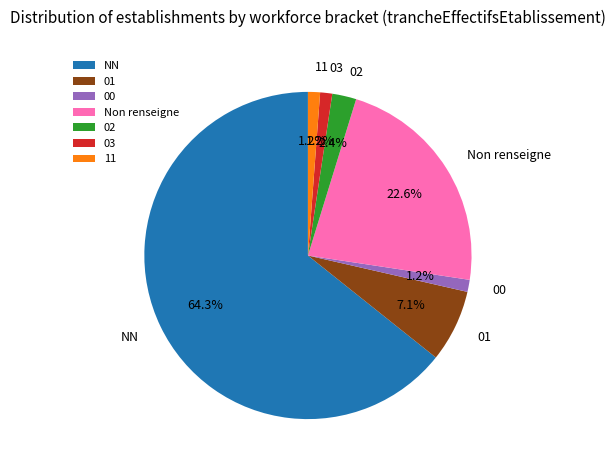

Do 11 and 02 together represent more than half of the pie?

No